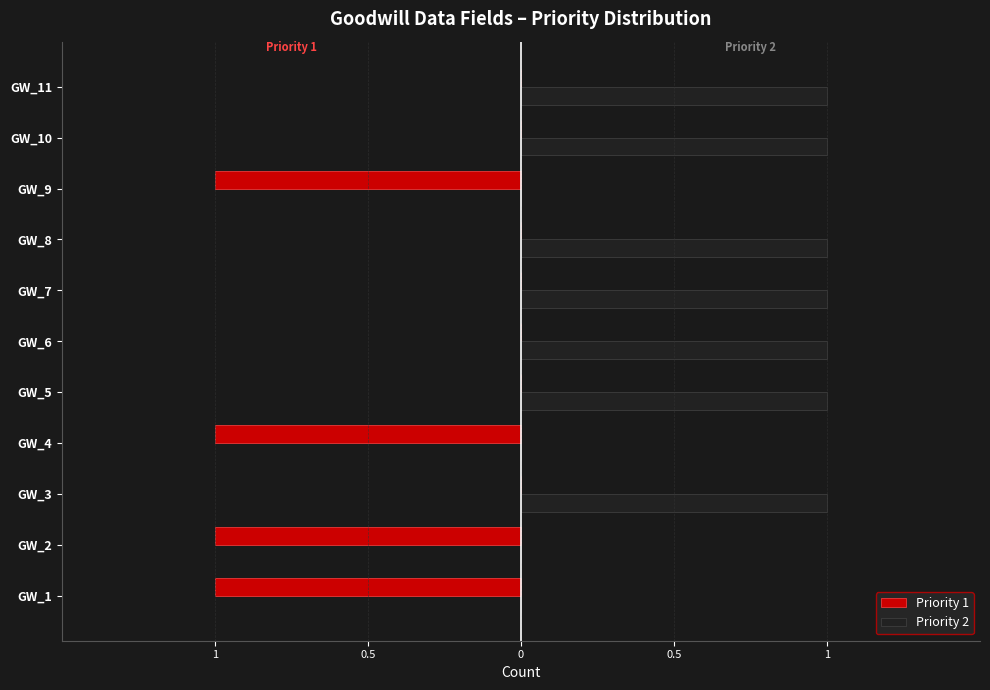

What are all the series names shown in the legend?

Priority 1, Priority 2